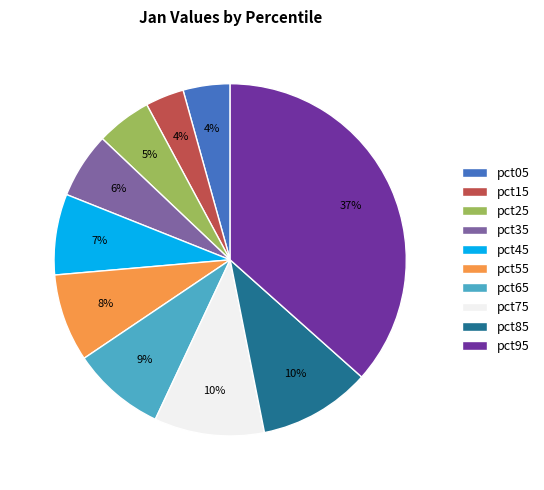

To the nearest percent, what is the difference between the largest and smallest slice percentages?

33%